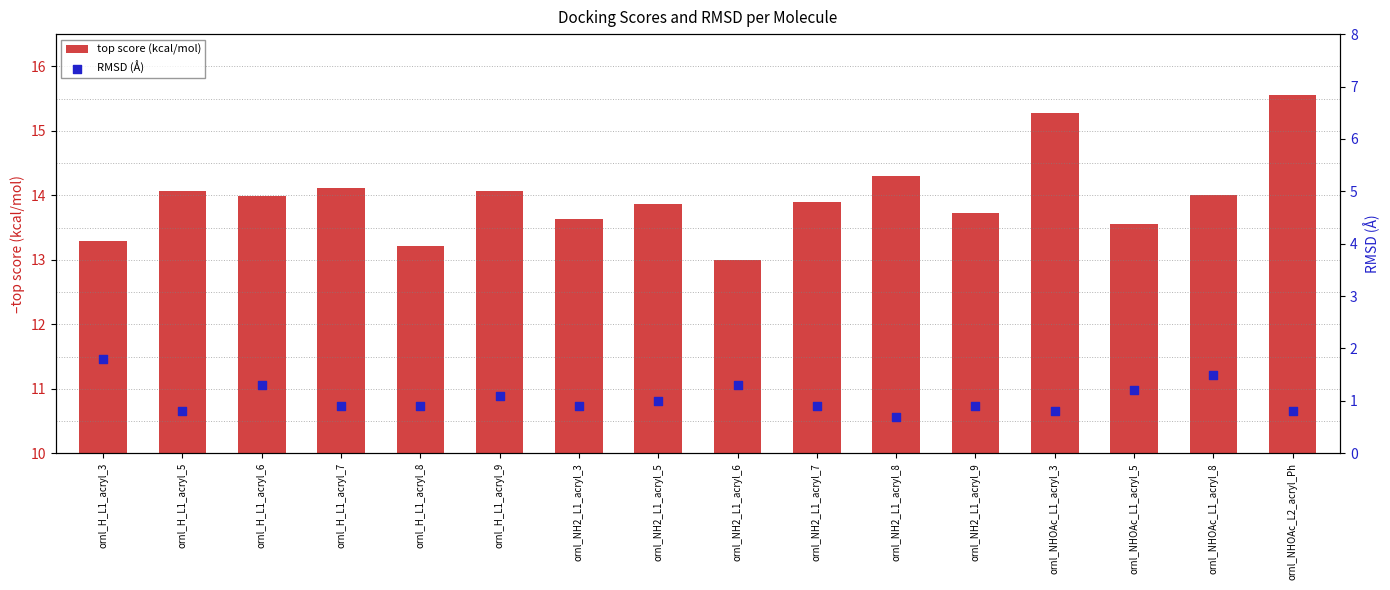

What is the total value across all series at ornl_NH2_L1_acryl_3?

14.5